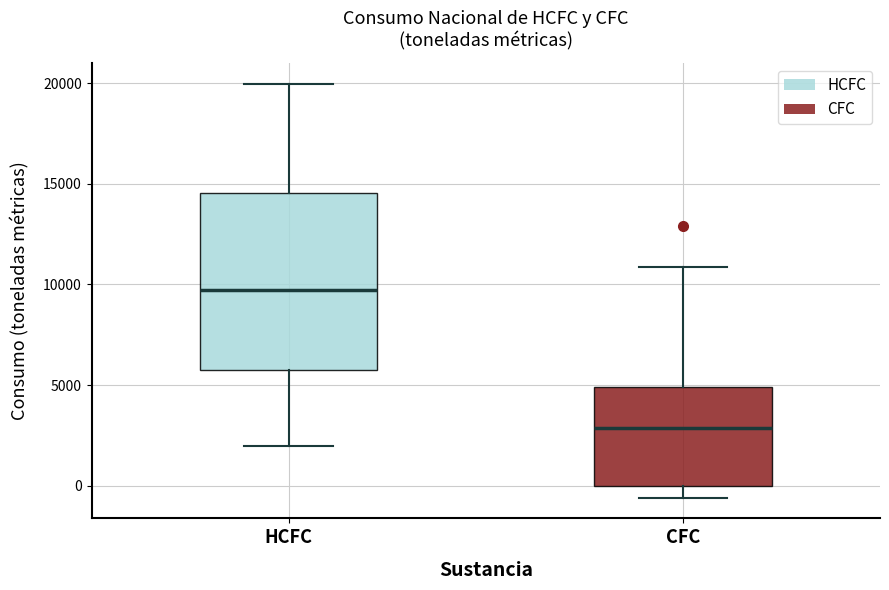

Reading left to right, transcribe this box plot: for each box, give where its median line is, the range the box spans, and where its two whiskers end, as read against the y-axis. The values are not printed on the chart, so give them approximately, as read against the axis.

HCFC: median 9500, box 6000 to 14500, whiskers 2000 to 20000
CFC: median 3000, box 0 to 5000, whiskers -500 to 11000